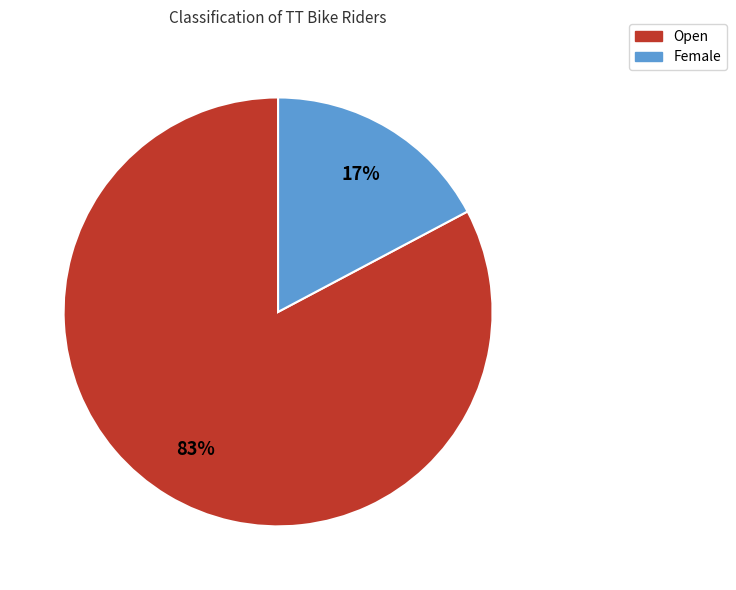

Is it true that Open is 76% of the pie?

False